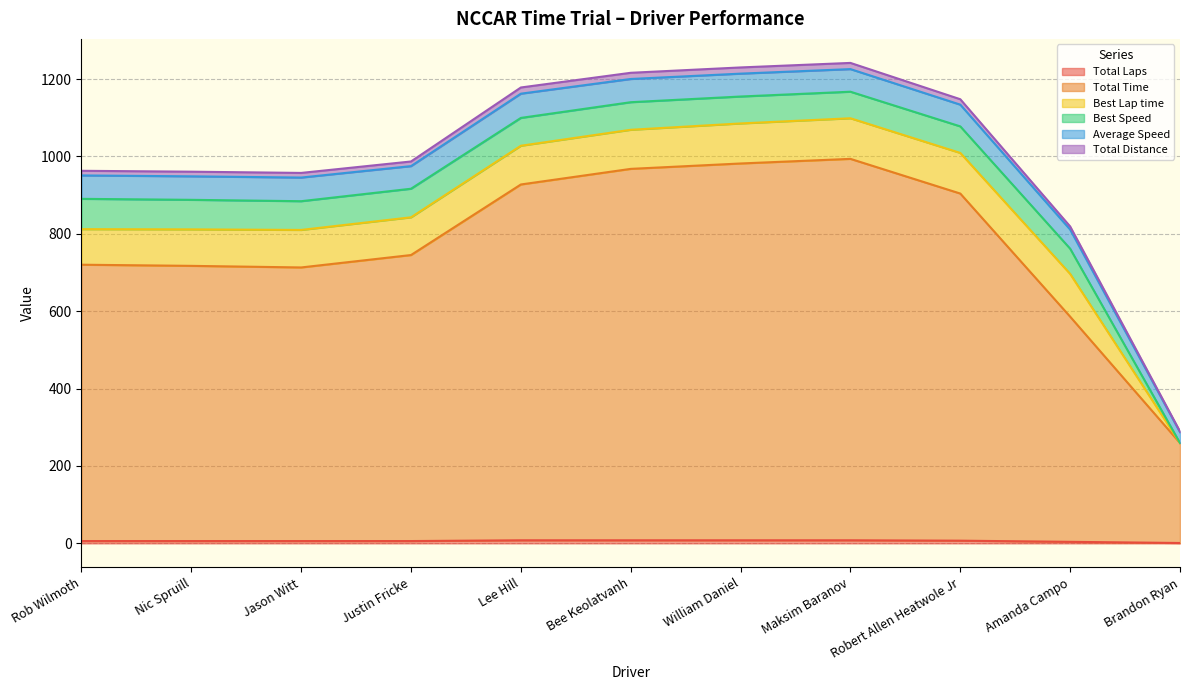

Does the chart have visible grid lines?

Yes